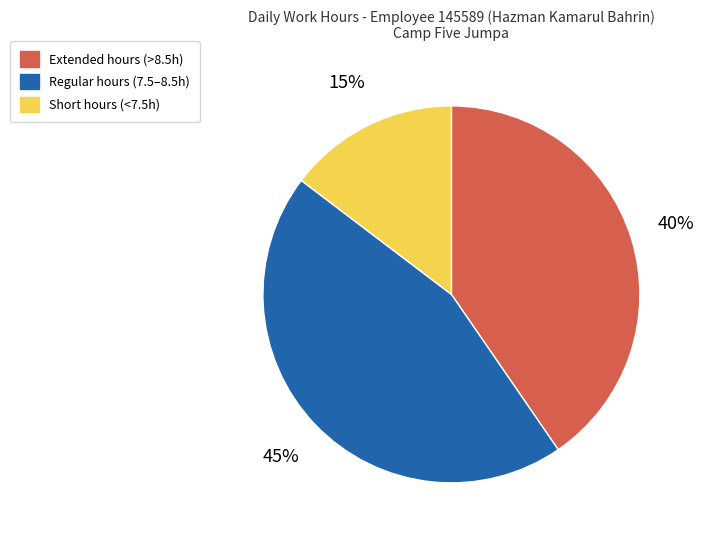

To the nearest percent, what is the difference between the largest and smallest slice percentages?

30%